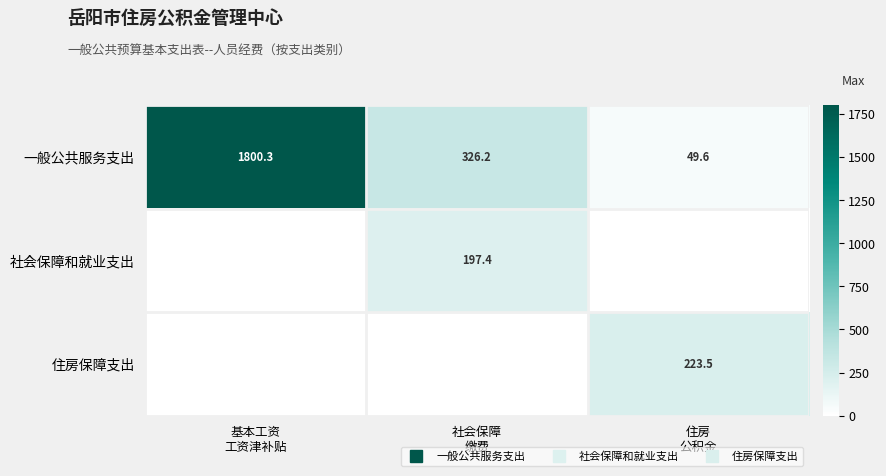

Is the value of 一般公共服务支出 at 社会保障 缴费 greater than the value of 住房保障支出 at 基本工资 工资津补贴?

Yes